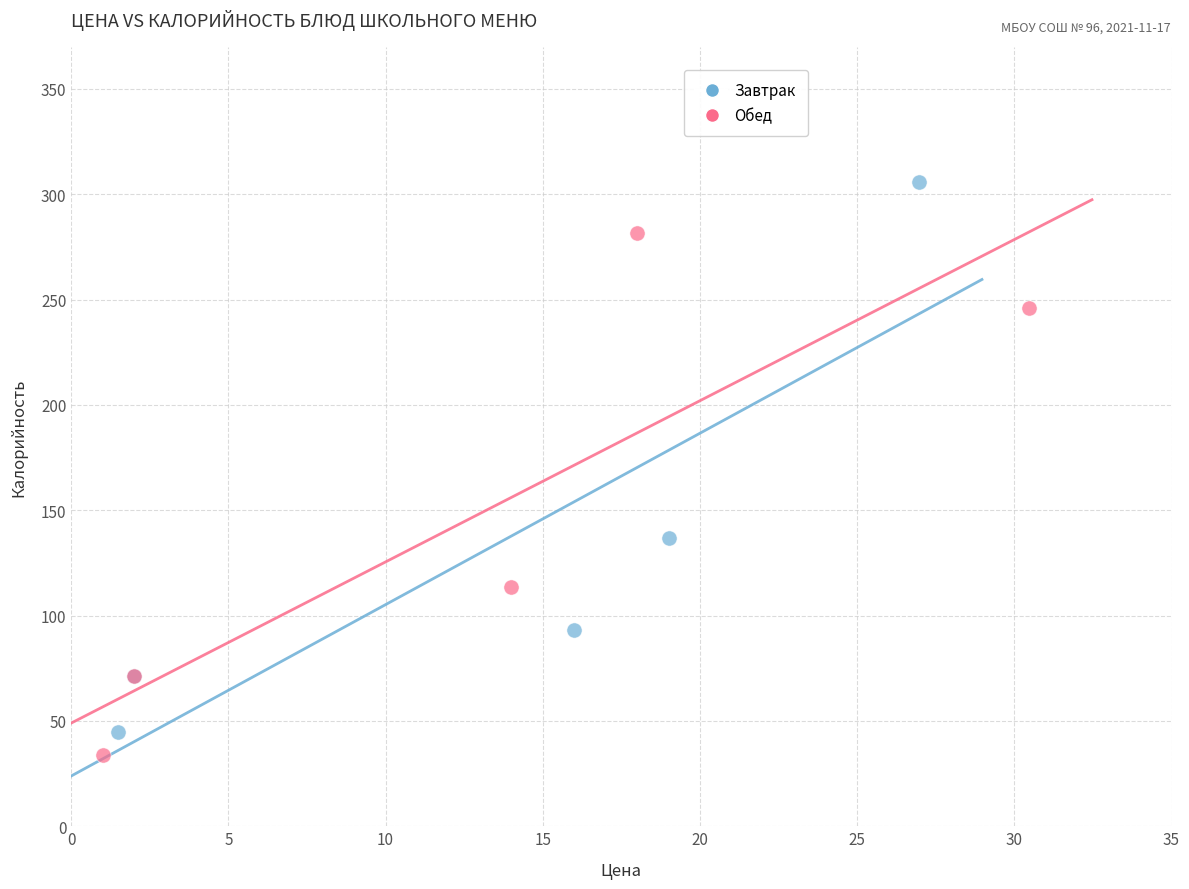

Which series reaches the maximum Y coordinate?

Завтрак